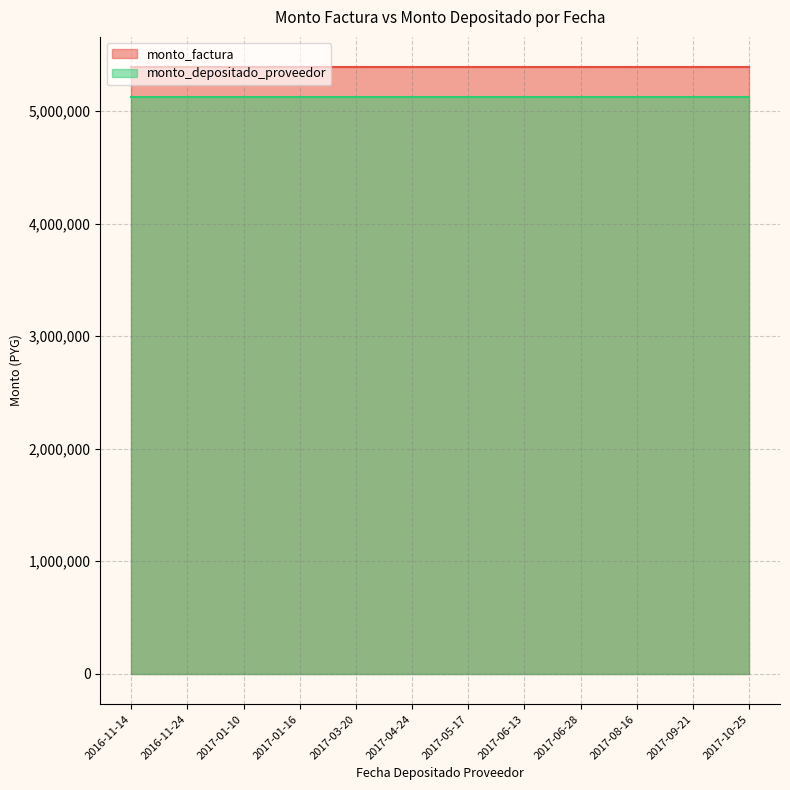

What position from the left is 2017-06-28?

9